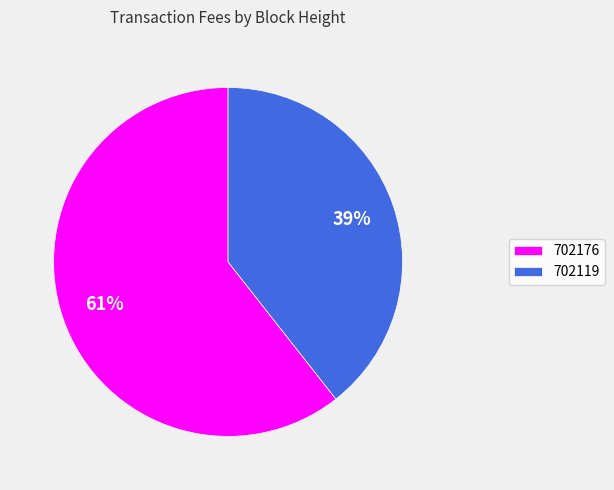

Is there a majority slice in this chart?

Yes